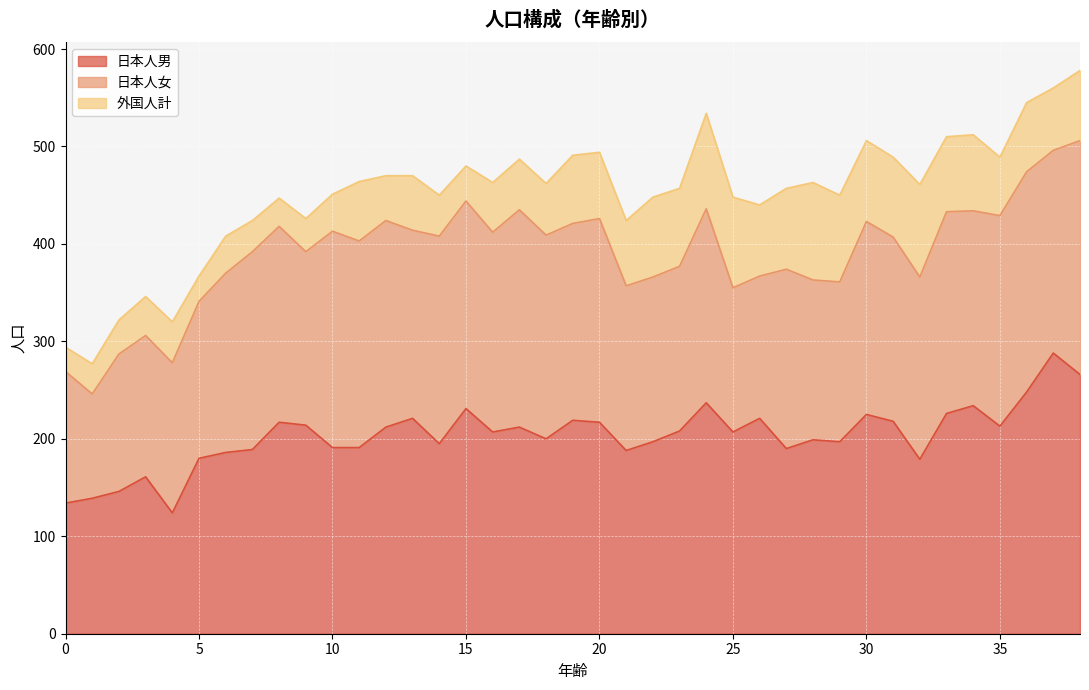

The value of 日本人男 at 25 is 207. True or false?

True